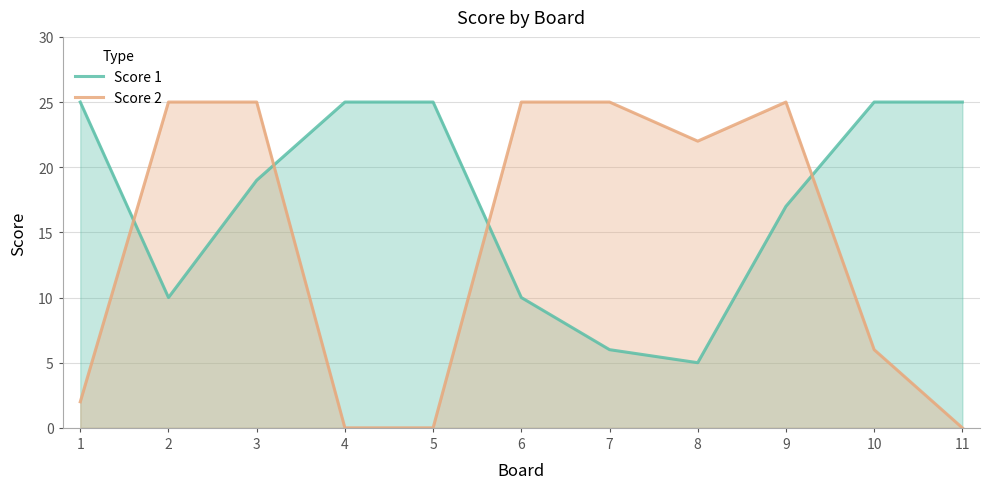

How many interior local peaks does the Score 2 series have?

1